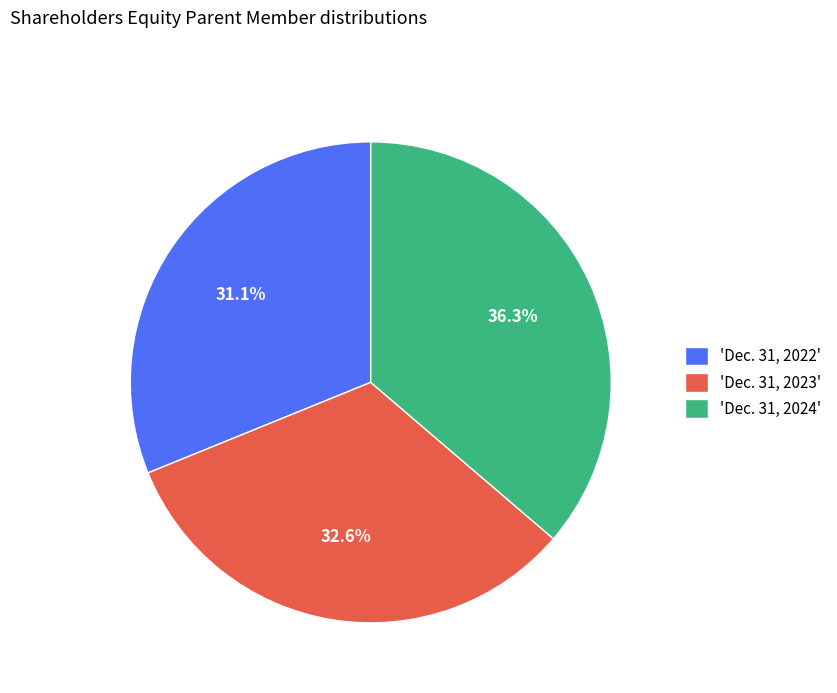

Does 'Dec. 31, 2023' represent more than half of the total?

No